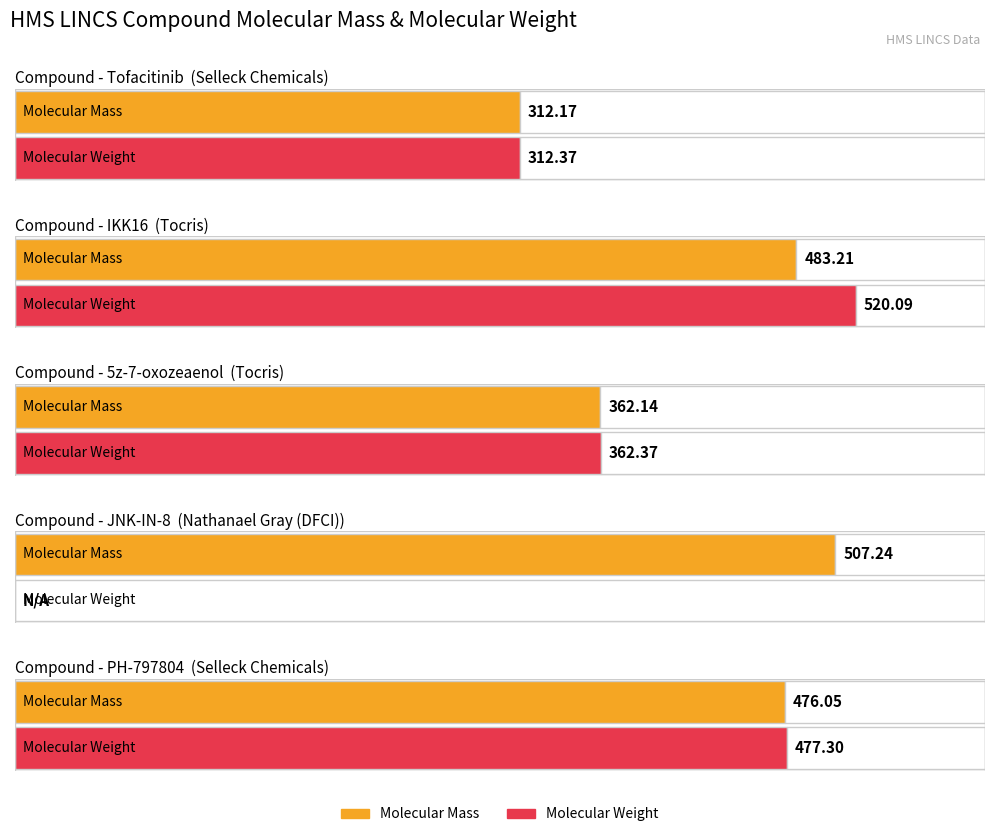

Is it true that Molecular Mass equals 362.1 at 5z-7-oxozeaenol?

True